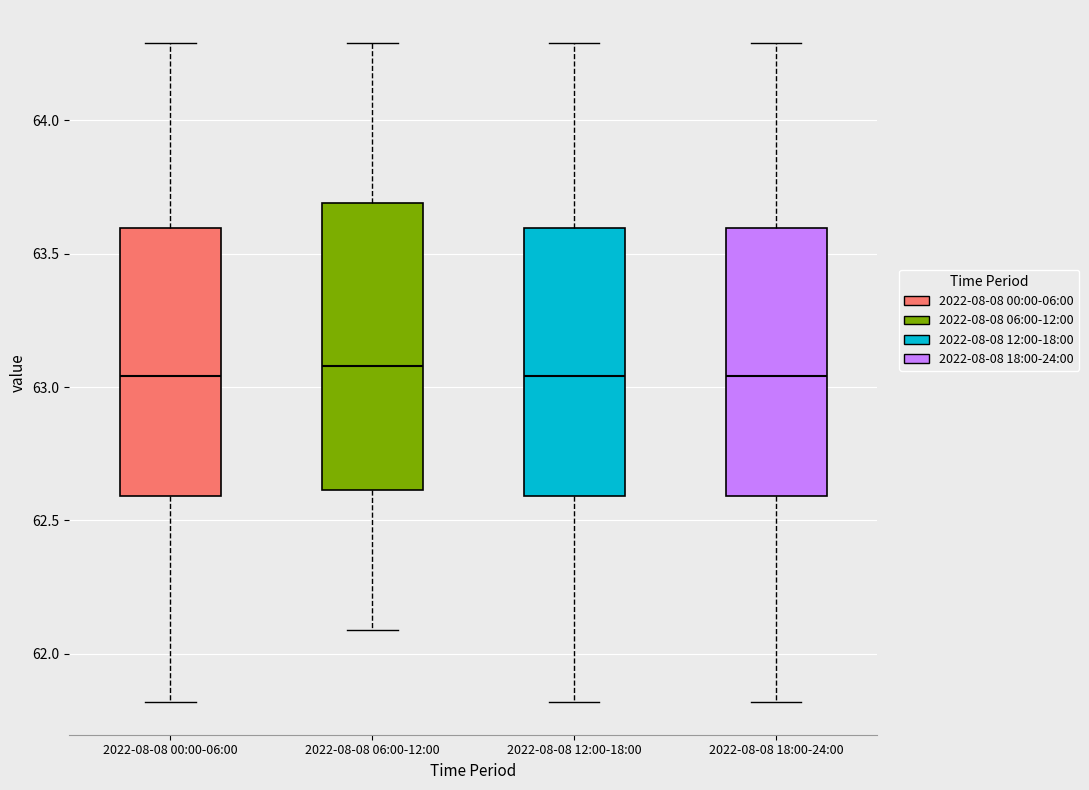

Reading left to right, read every box against the y-axis: the position of its median line, the range the box covers, and the ends of its whiskers. The values are not printed on the chart, so give them approximately, as read against the axis.

2022-08-08 00:00-06:00: median 63.05, box 62.60 to 63.60, whiskers 61.80 to 64.30
2022-08-08 06:00-12:00: median 63.10, box 62.60 to 63.70, whiskers 62.10 to 64.30
2022-08-08 12:00-18:00: median 63.05, box 62.60 to 63.60, whiskers 61.80 to 64.30
2022-08-08 18:00-24:00: median 63.05, box 62.60 to 63.60, whiskers 61.80 to 64.30